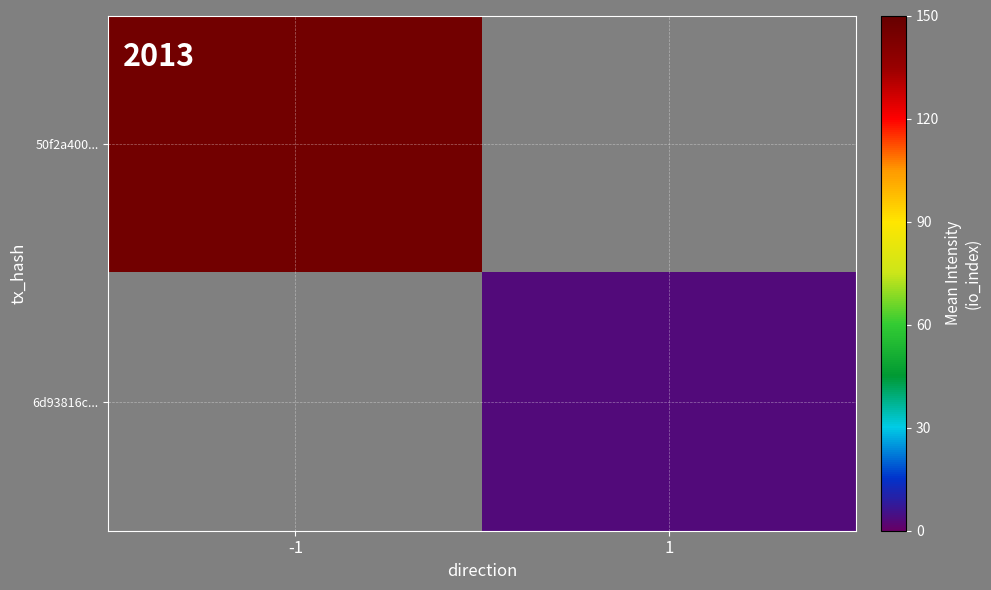

At how many categories does at least one series exceed 8?

1